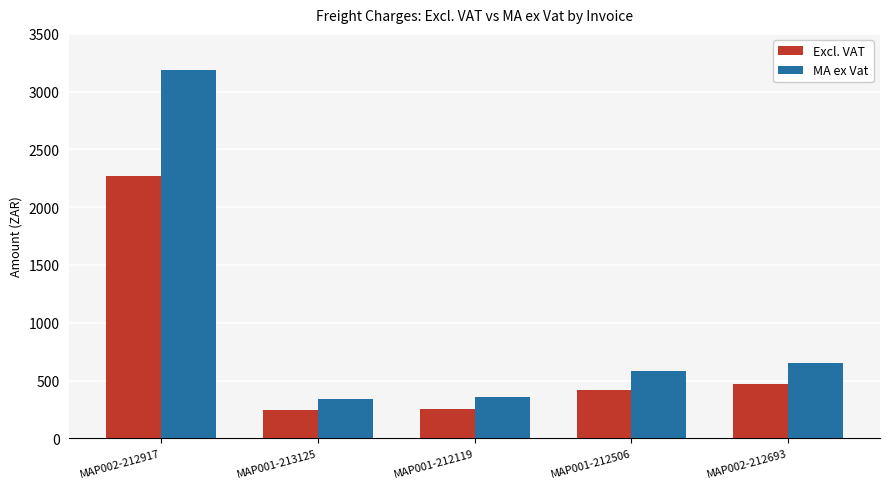

How many bars are there in total?

10